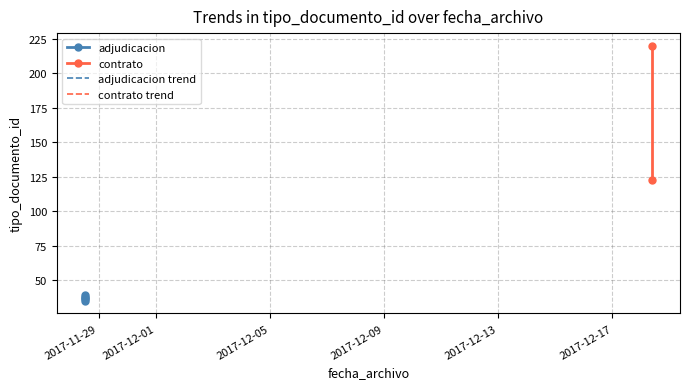

What is the difference between the values at 2017-12-18 08:58:08 and 2017-11-28 12:59:27?

182